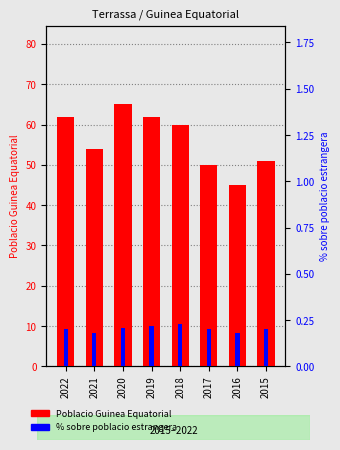

At how many categories does at least one series exceed 57?

4